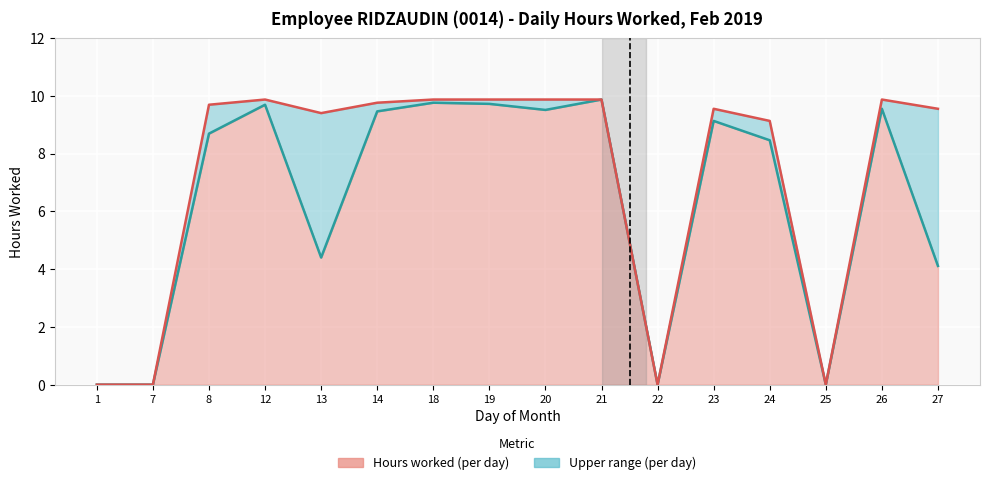

True or false: Hours worked (low) and Hours worked (upper) cross at least once.

False